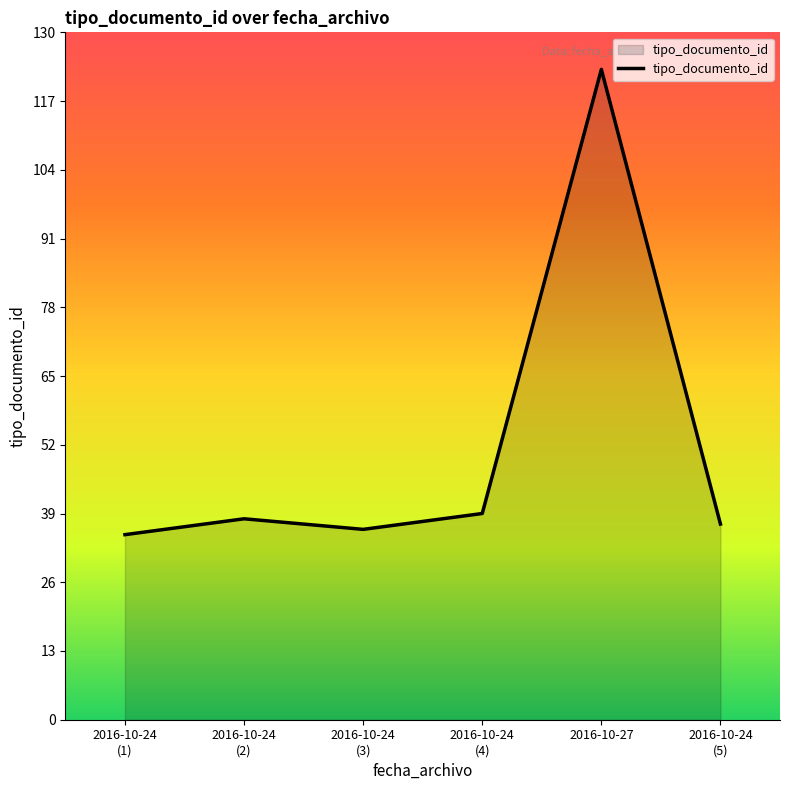

Where is the first local maximum?

2016-10-24
(2)